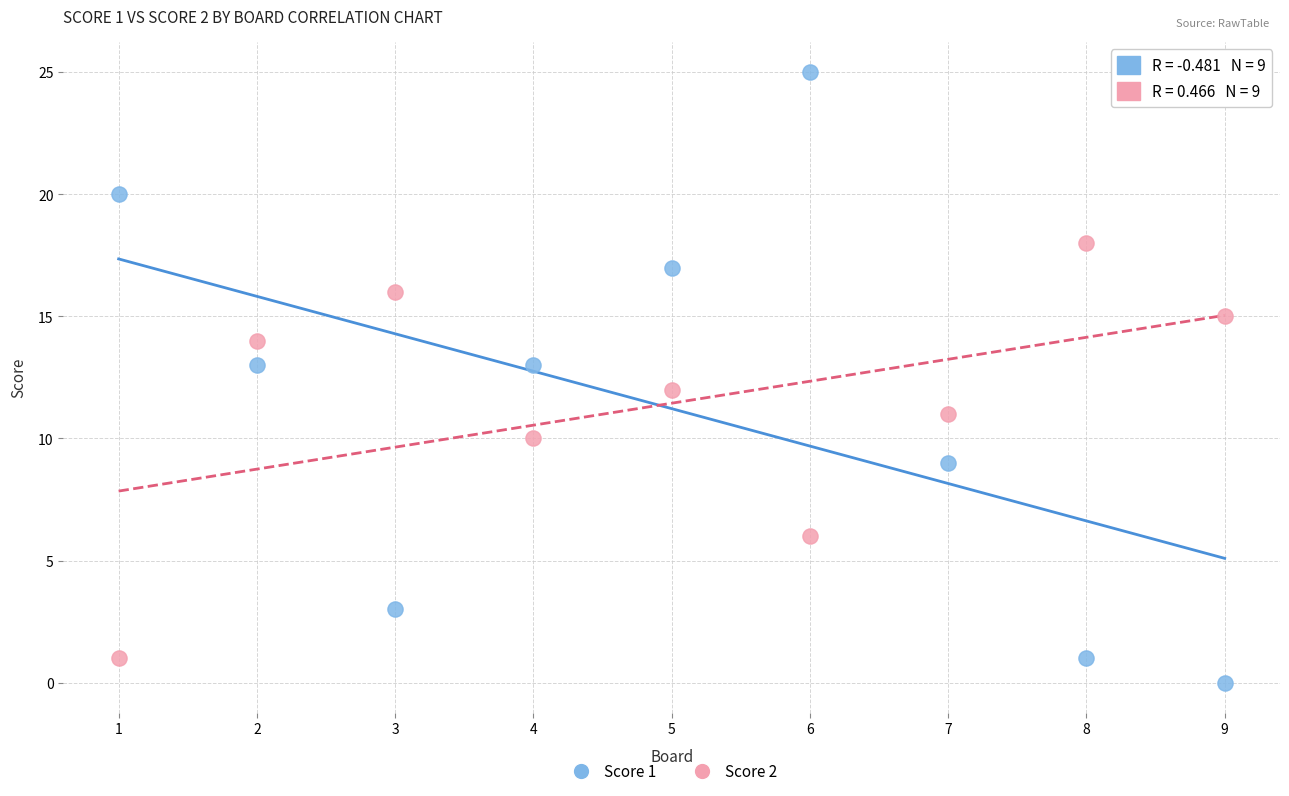

Which series contains the highest Y value?

Score 1